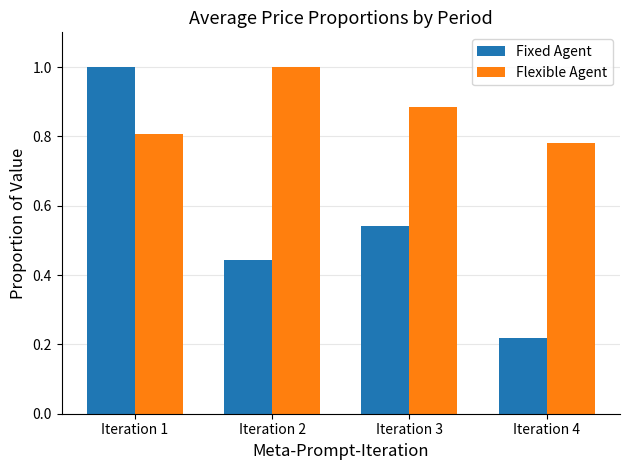

What is the total value across all series at Iteration 2?

1.4